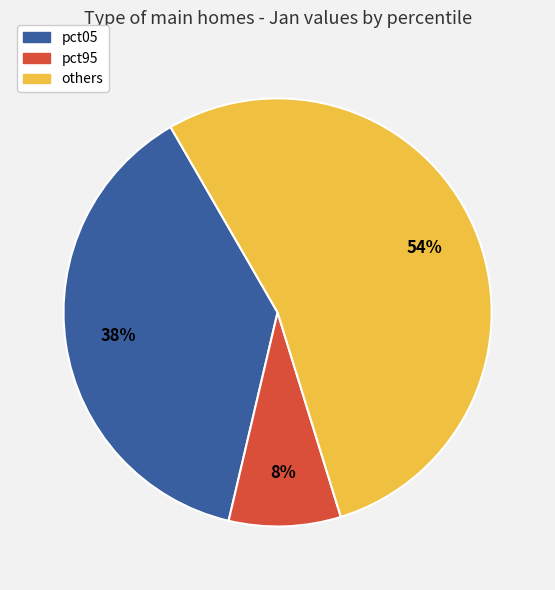

Does any single category account for the majority?

Yes